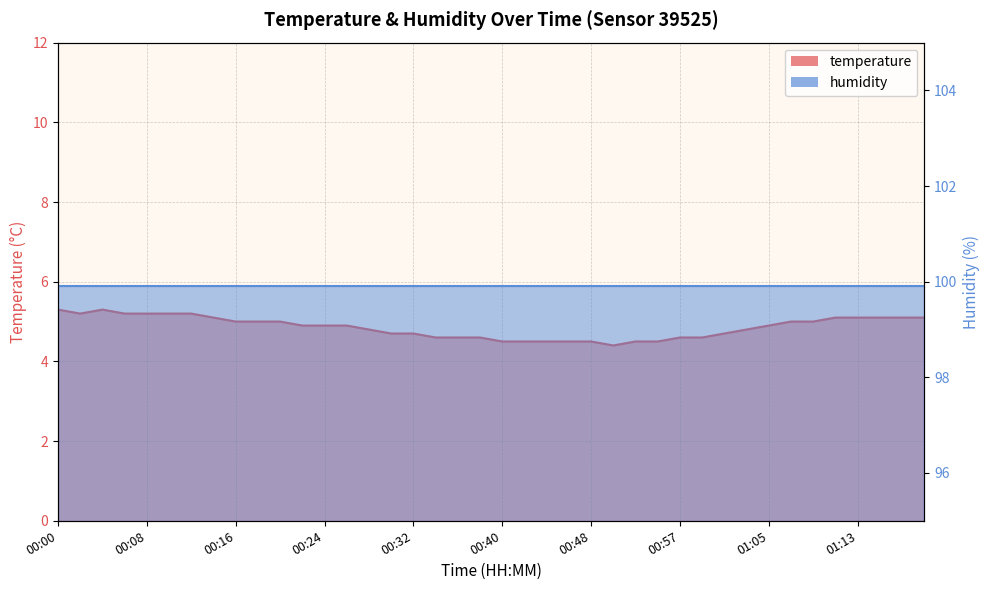

Is it true that the value at 00:18 is 5.0?

True